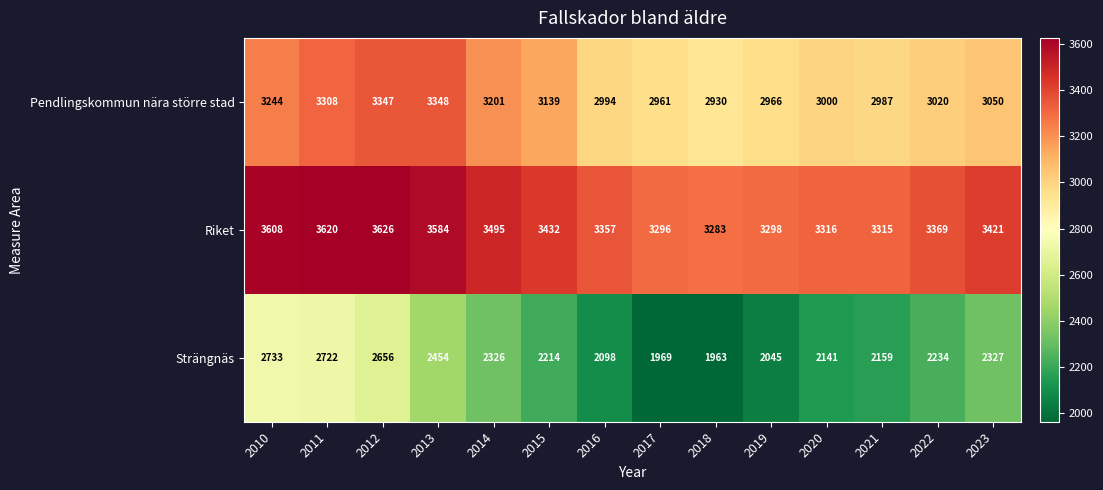

At how many categories does at least one series exceed 2349?

14